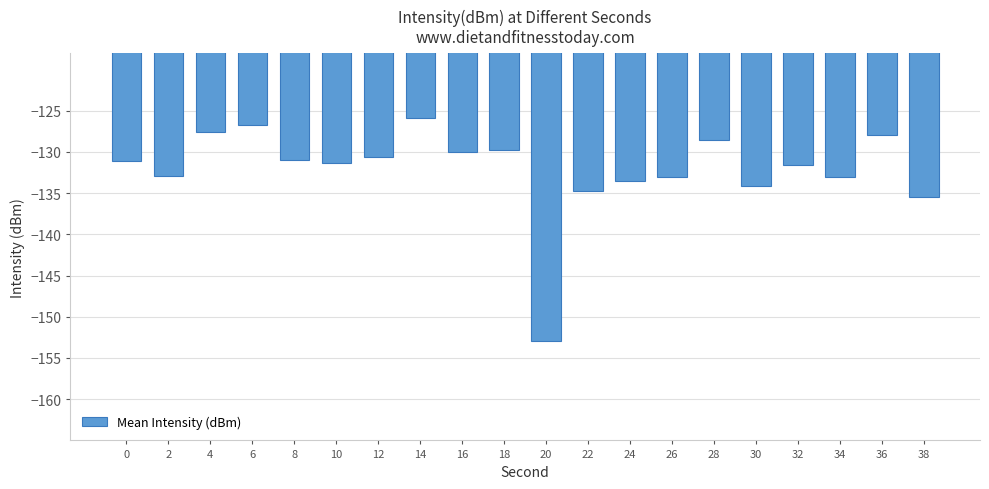

What is the change in value from 18 to 38?

-5.6